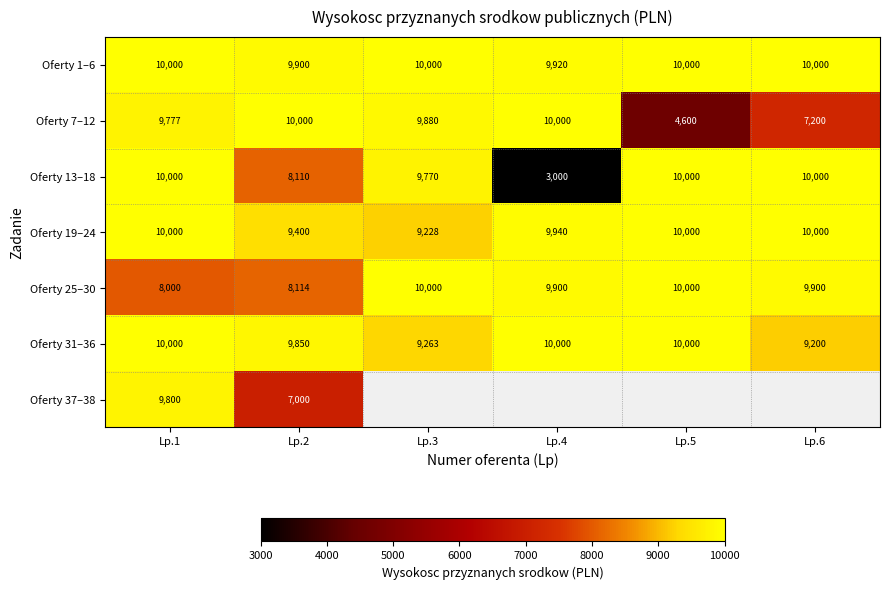

What is the spread (max minus min) of values at Lp.2?

3000